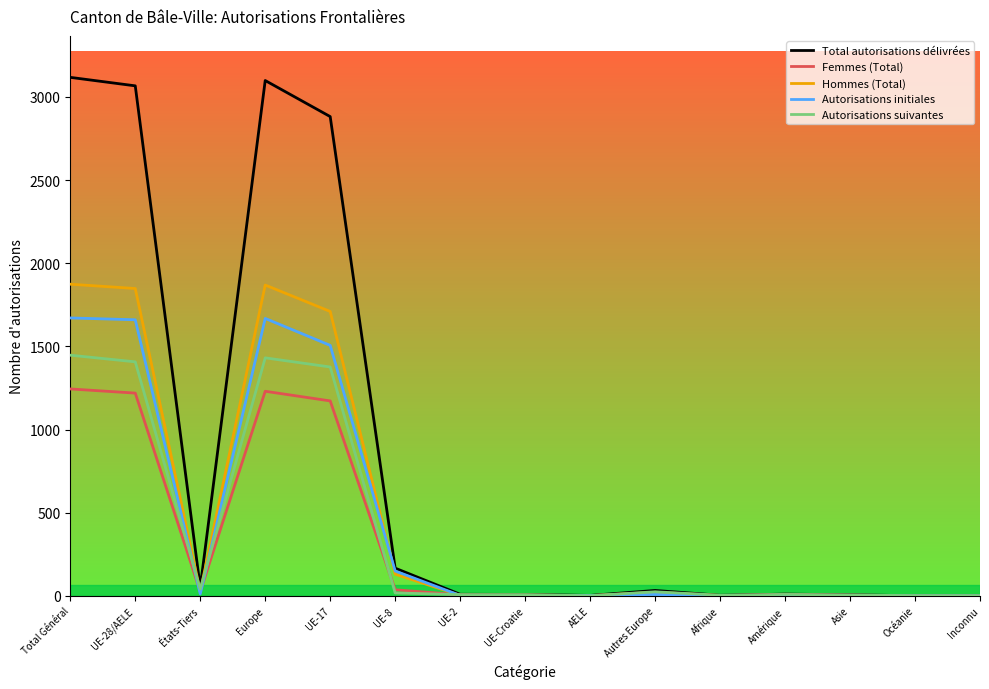

Which series has the largest total across all categories?

Total autorisations délivrées